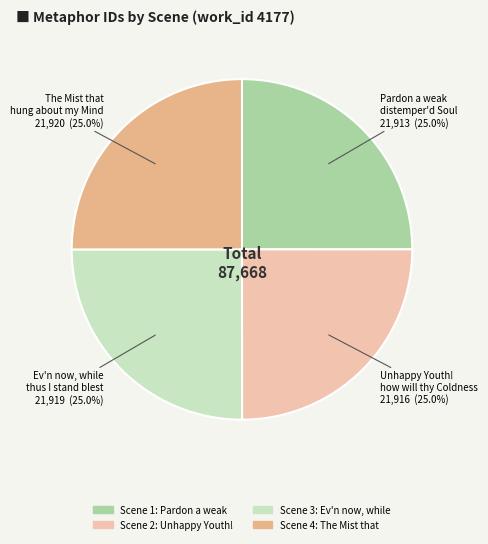

Is there any slice that represents more than half of the pie?

No